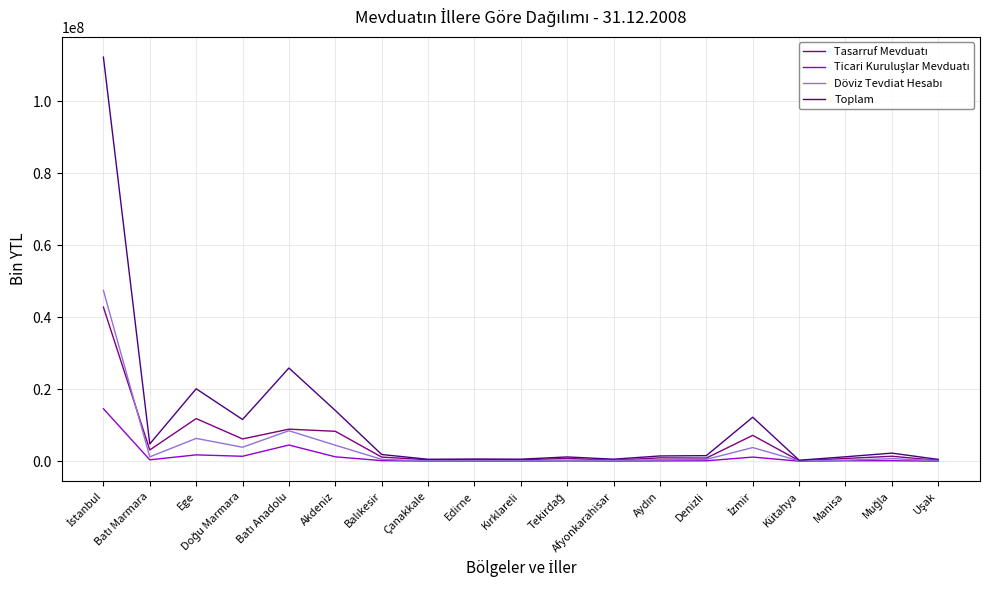

Is it true that Toplam equals 9611692 at Ege?

False